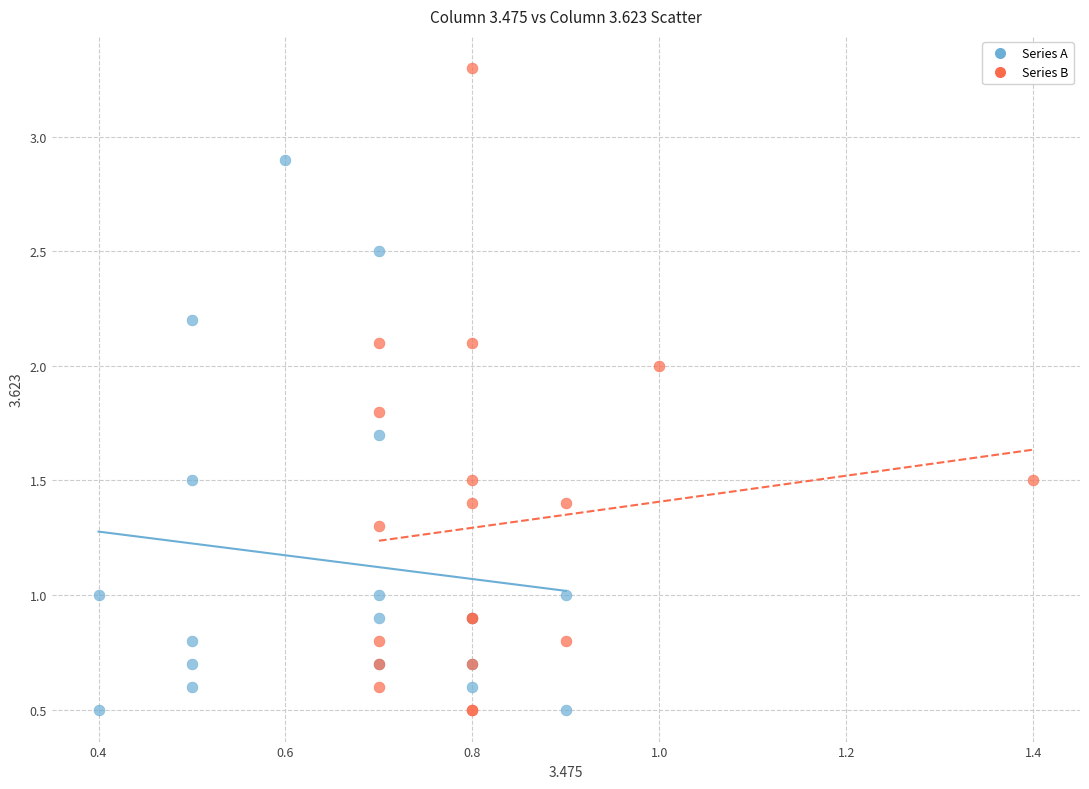

Which series contains the highest Y value?

Series B